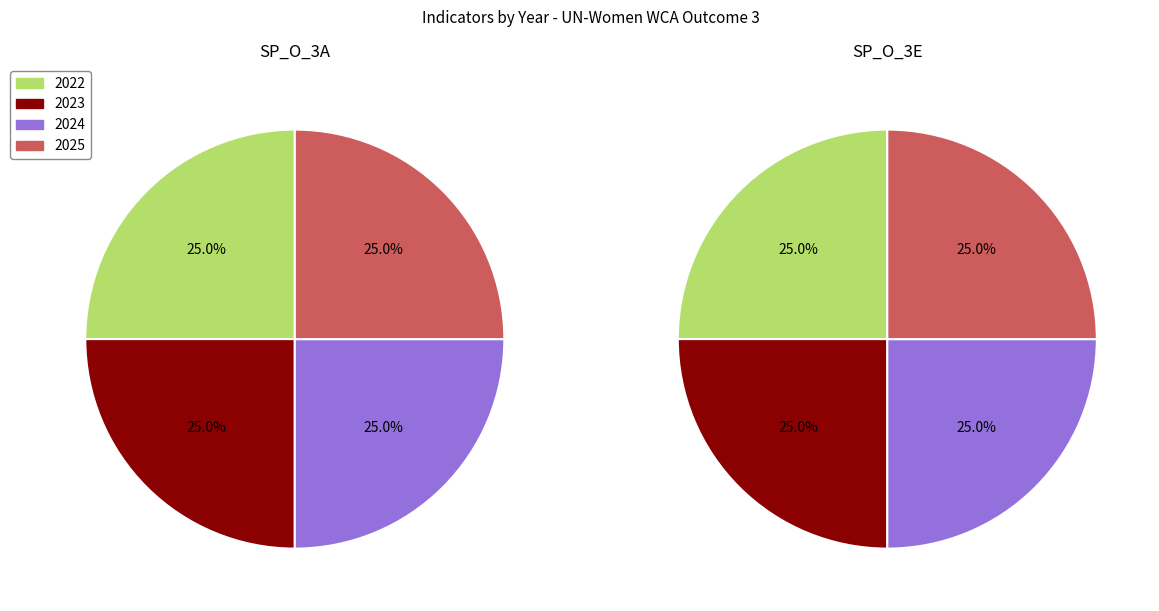

Between 2022 and 2023, which series saw the biggest shift?

SP_O_3A